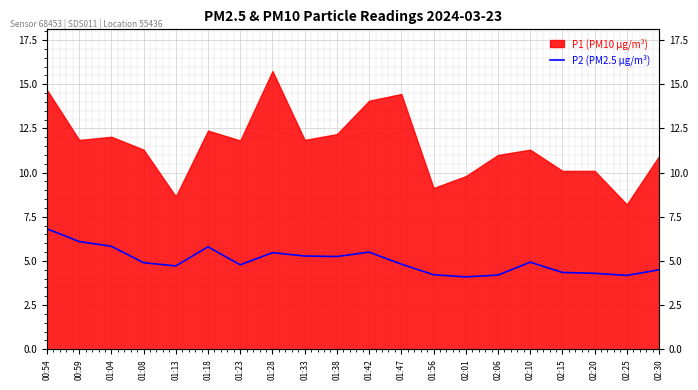

The chart shows a value of 5.8 at 01:18. True or false?

True